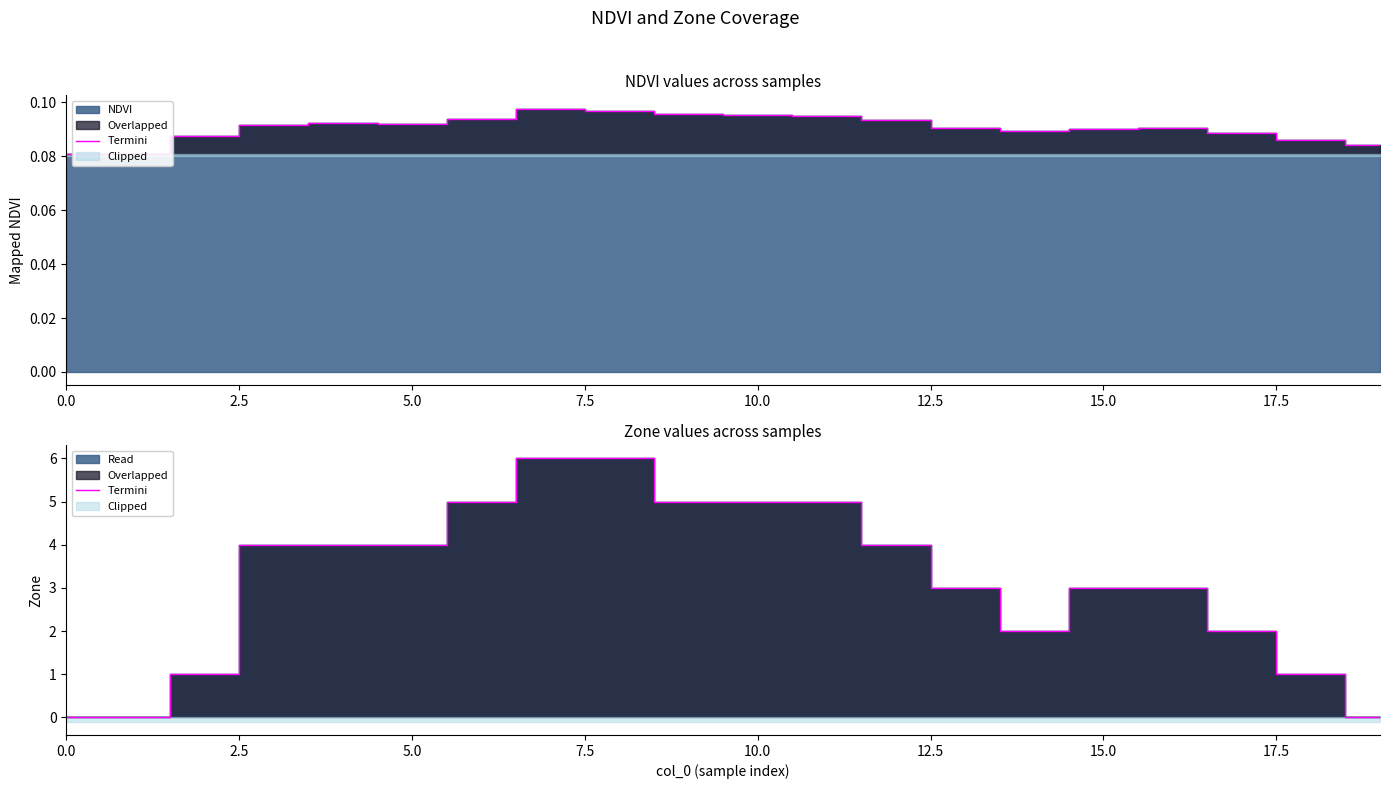

How many values are between 2 and 5?

13